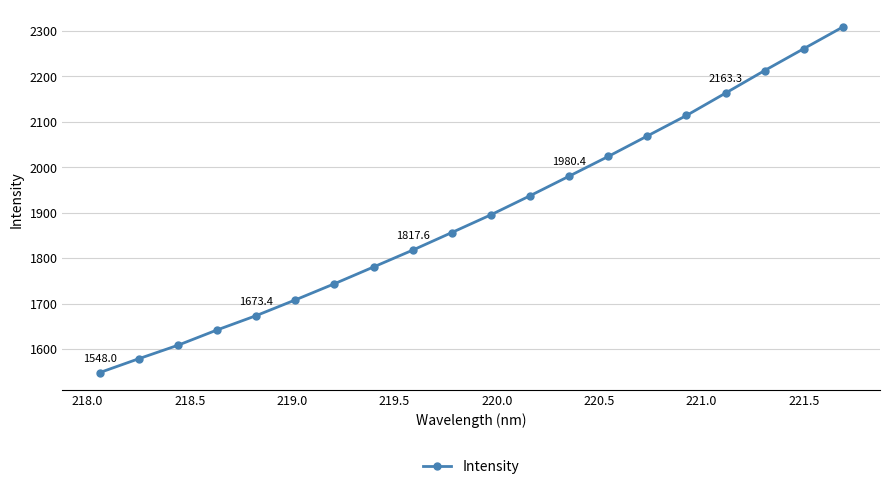

How many lines are shown in the chart?

1